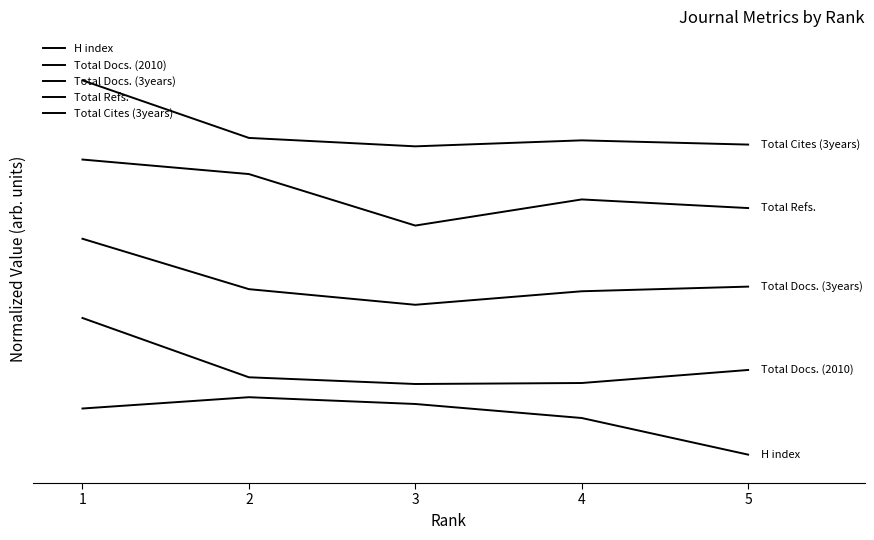

What is the difference between the highest and lowest values at 5?

4.7